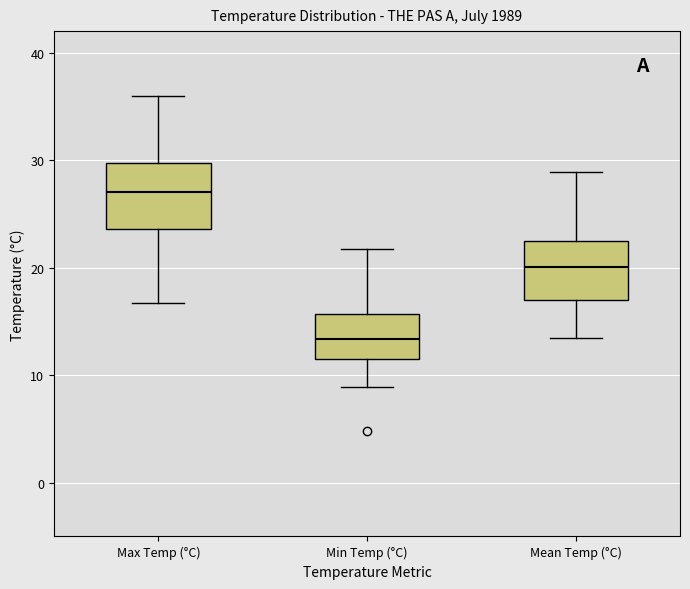

Reading left to right, read every box against the y-axis: the position of its median line, the range the box covers, and the ends of its whiskers. The values are not printed on the chart, so give them approximately, as read against the axis.

Max Temp (°C): median 27, box 24 to 30, whiskers 17 to 36
Min Temp (°C): median 13, box 12 to 16, whiskers 9 to 22
Mean Temp (°C): median 20, box 17 to 23, whiskers 14 to 29